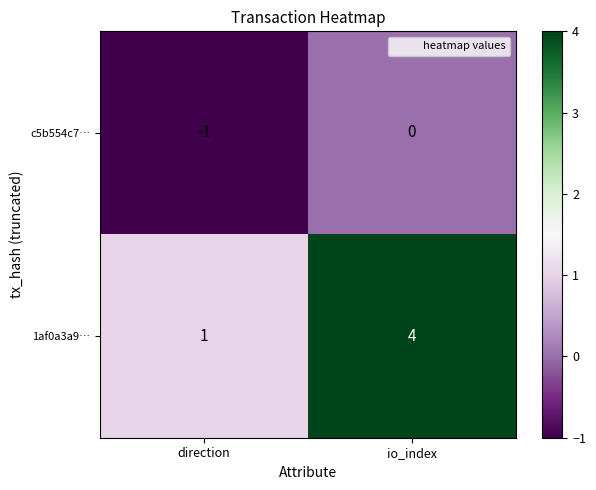

What is the difference between the maximum and minimum values in the 1af0a3a9… series?

3